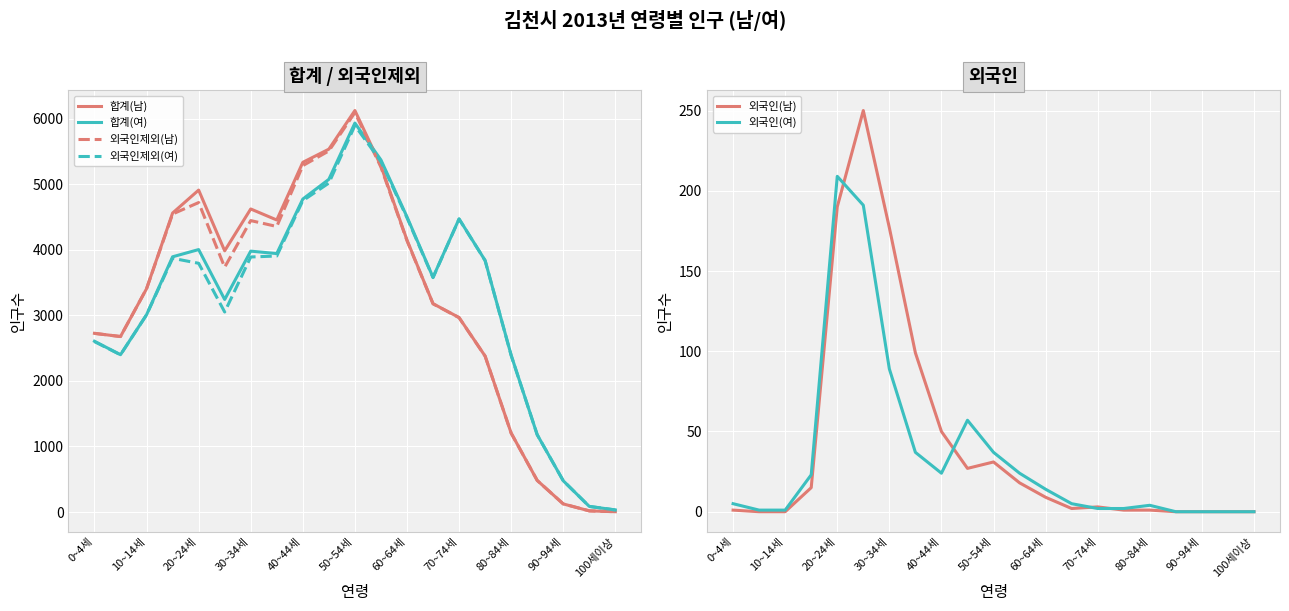

What are all the series names shown in the legend?

합계(남), 합계(여), 외국인제외(남), 외국인제외(여), 외국인(남), 외국인(여)